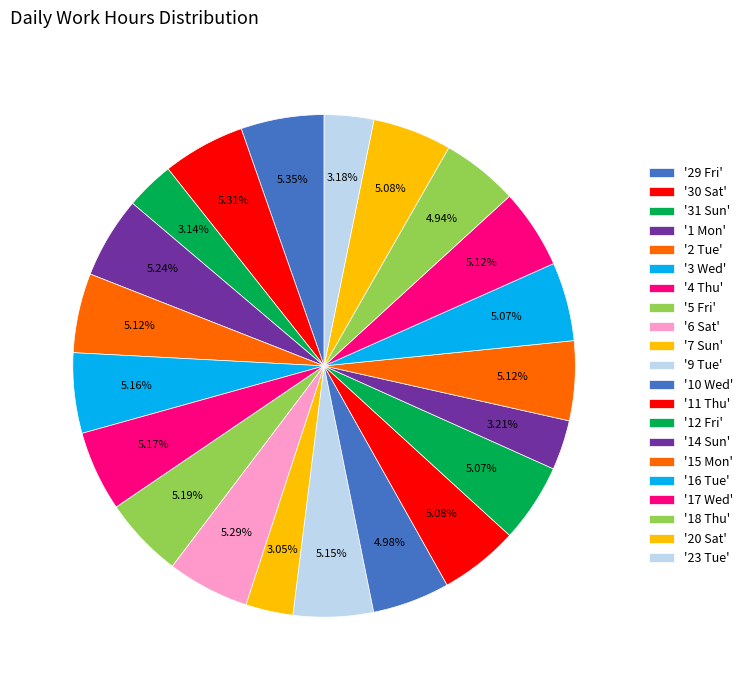

How many slices are in this pie chart?

21